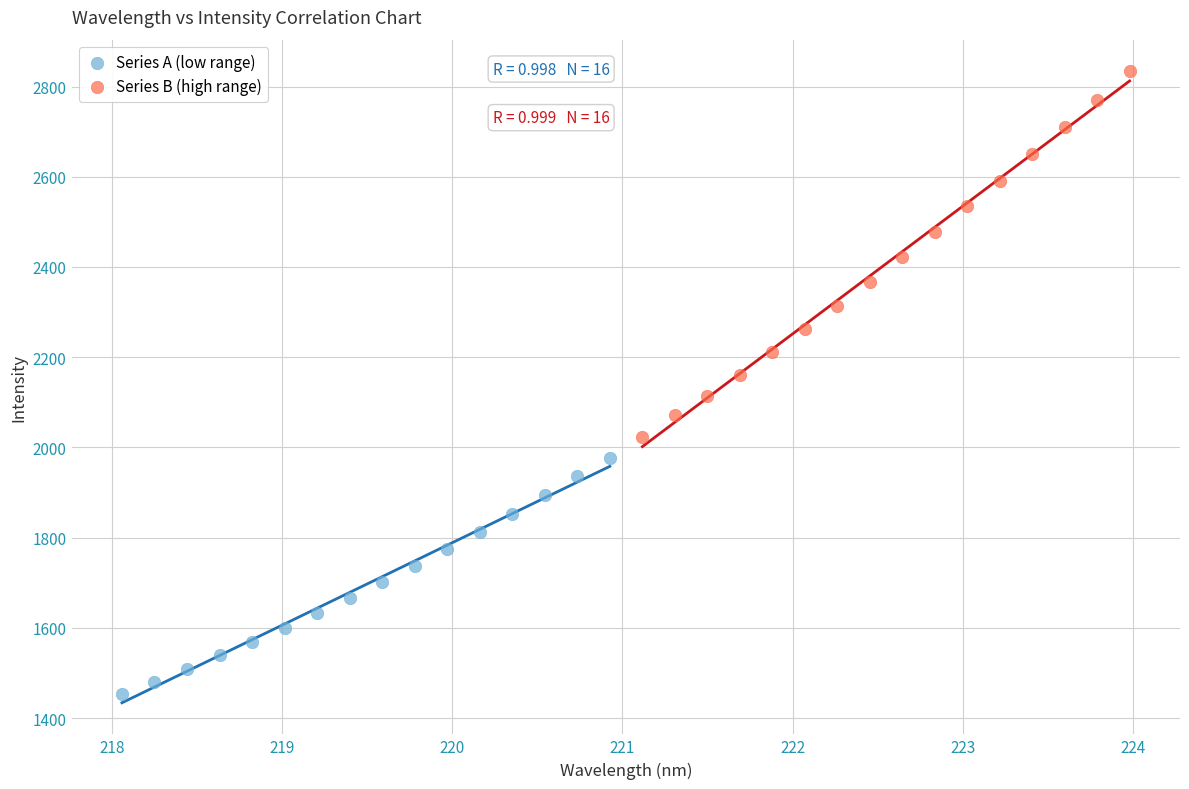

What are all the series names shown in the legend?

Series A (low range), Series B (high range)